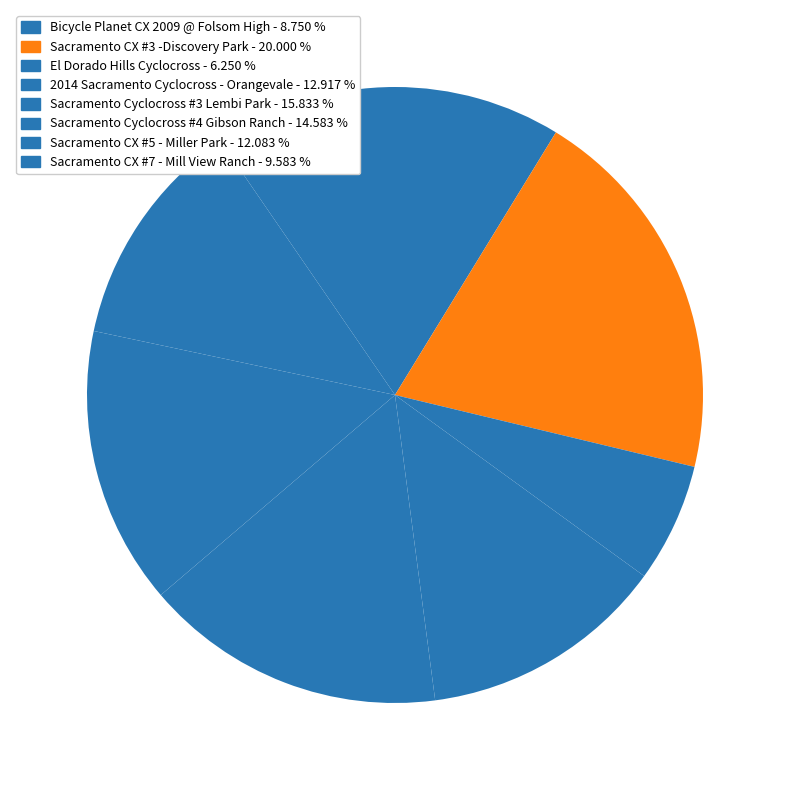

How many segments does this pie chart have?

8